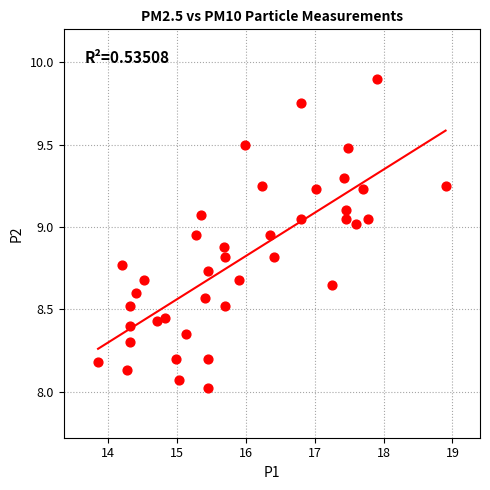

What is the range of X values (max minus min)?

5.0